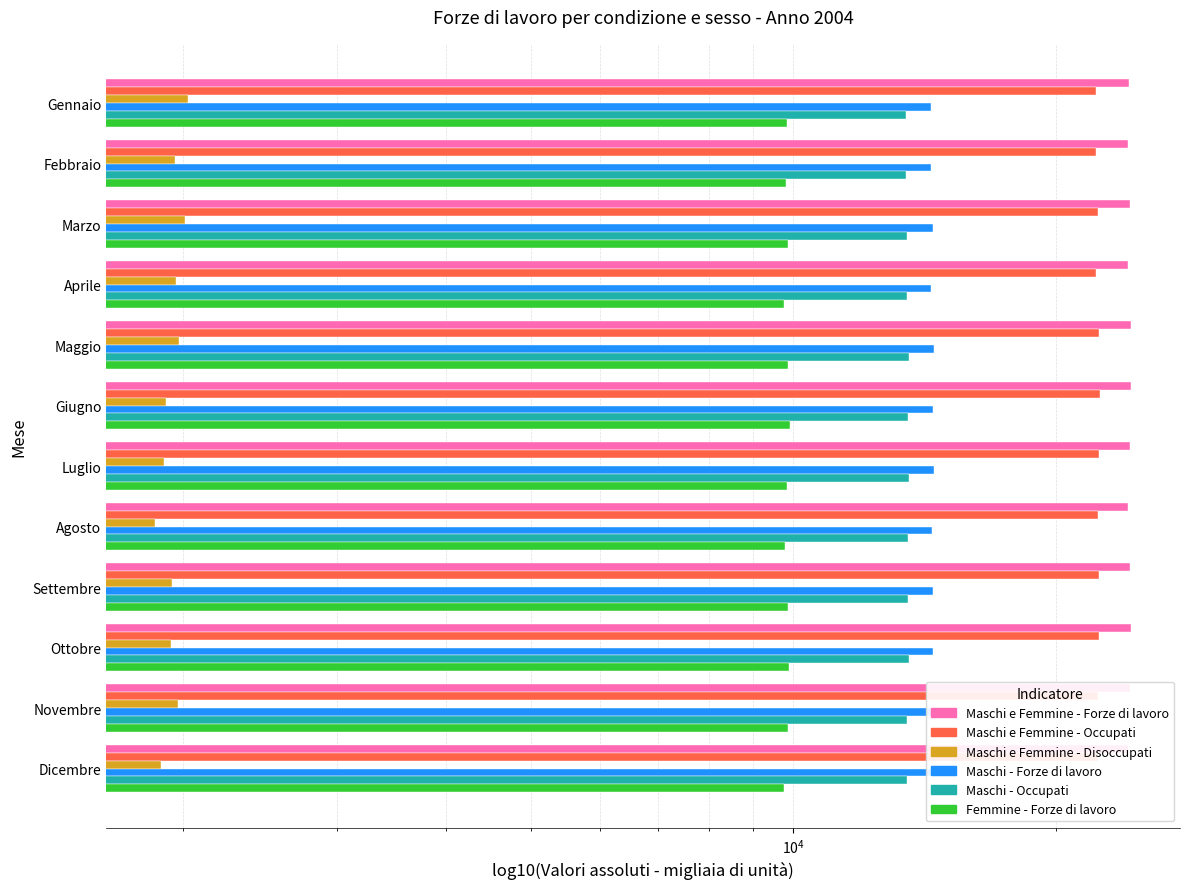

What position from the right is Agosto?

5